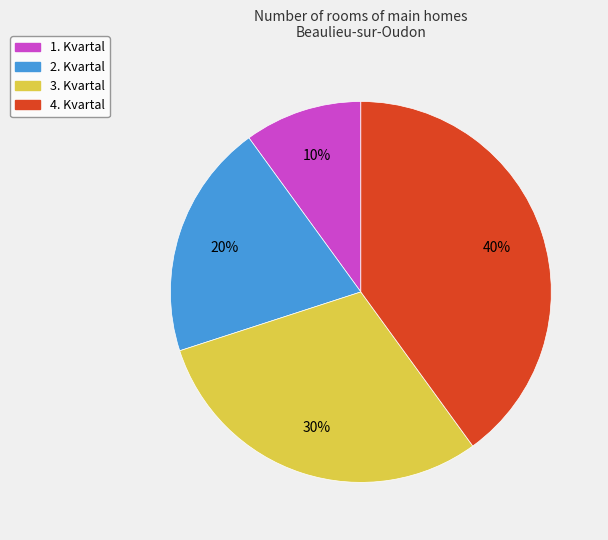

Rank the categories by value from highest to lowest.

4. Kvartal, 3. Kvartal, 2. Kvartal, 1. Kvartal